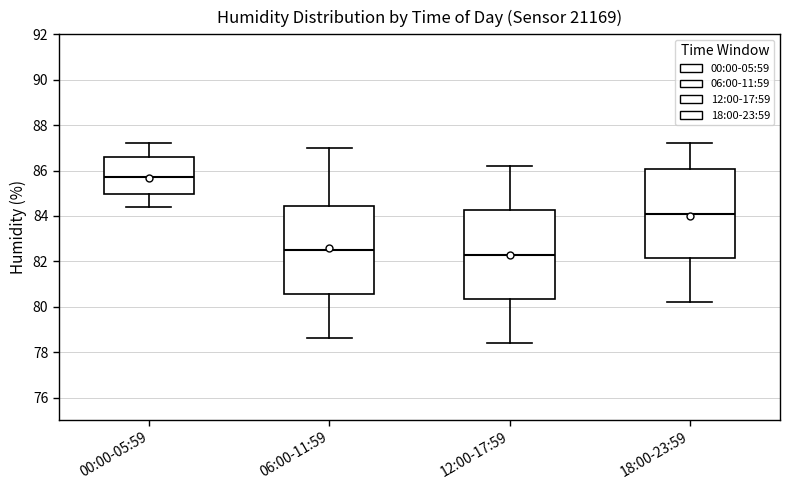

Reading left to right, transcribe this box plot: for each box, give where its median line is, the range the box spans, and where its two whiskers end, as read against the y-axis. The values are not printed on the chart, so give them approximately, as read against the axis.

00:00-05:59: median 85.8, box 85.0 to 86.6, whiskers 84.4 to 87.2
06:00-11:59: median 82.6, box 80.6 to 84.4, whiskers 78.6 to 87.0
12:00-17:59: median 82.4, box 80.4 to 84.2, whiskers 78.4 to 86.2
18:00-23:59: median 84.2, box 82.2 to 86.0, whiskers 80.2 to 87.2